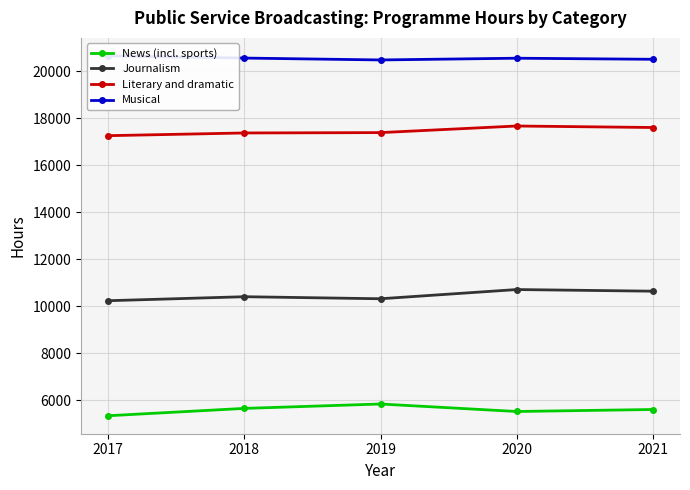

List the series in order of their peak value, highest first.

Musical, Literary and dramatic, Journalism, News (incl. sports)